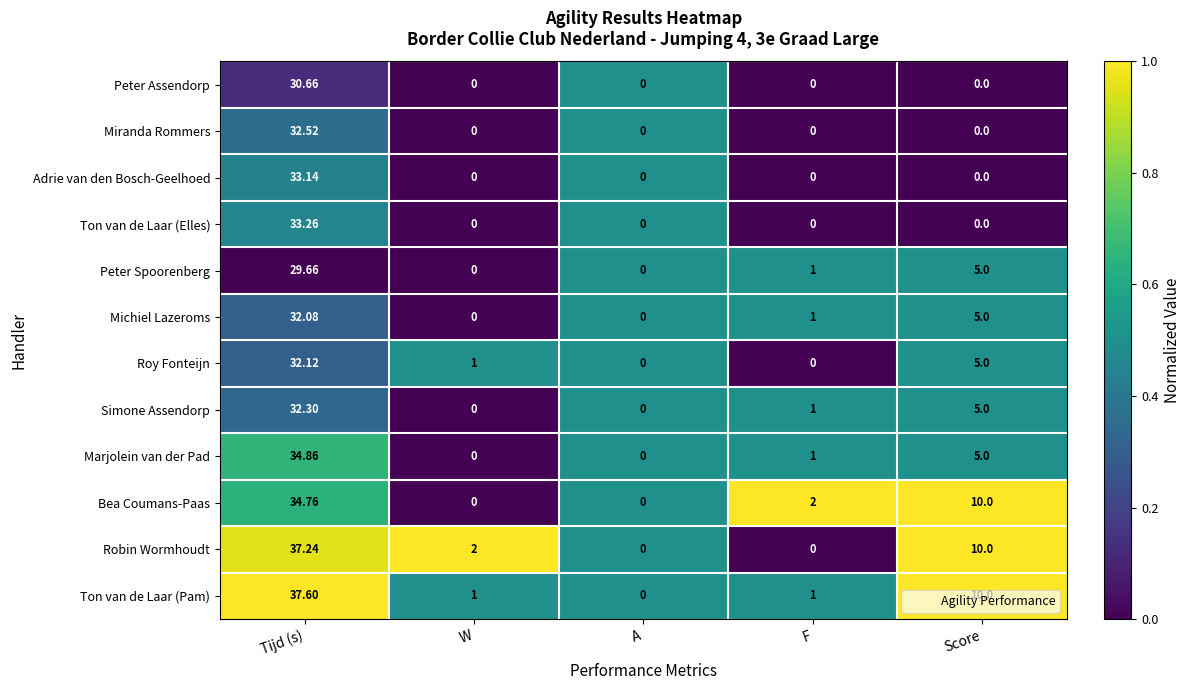

What is the difference between the highest and lowest values at Score?

10.0